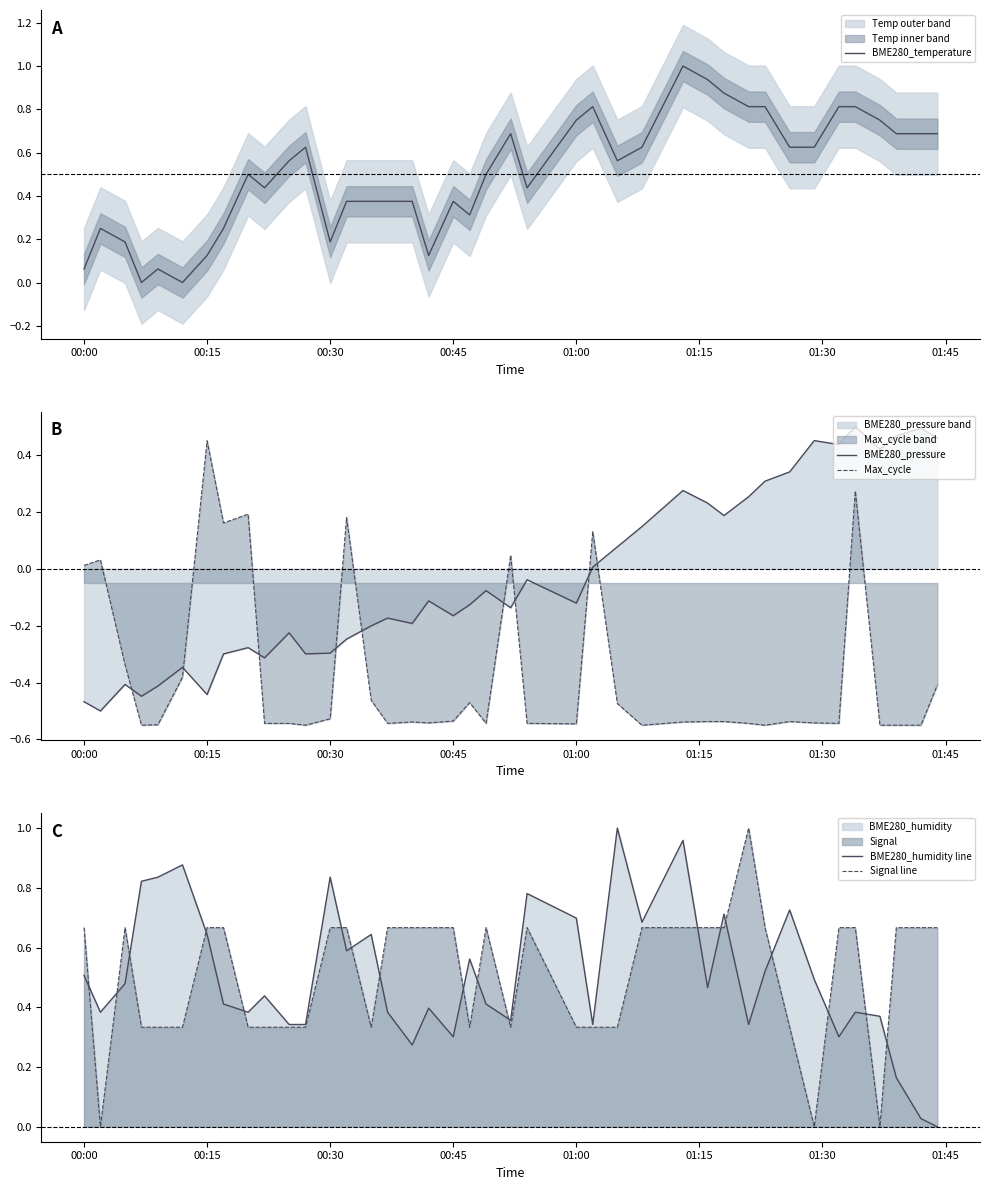

True or false: Max_cycle has a value of -0.3 at 00:45.

False